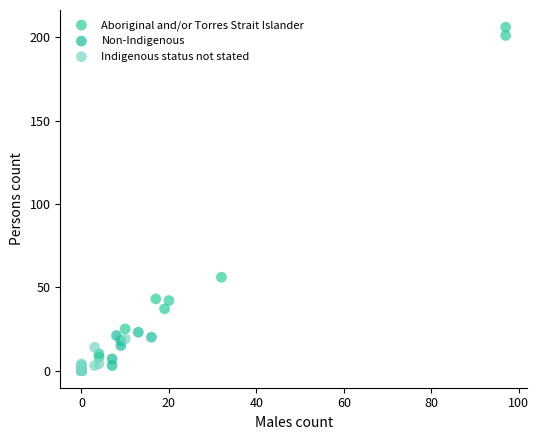

Which series has the largest Y range (max minus min)?

Aboriginal and/or Torres Strait Islander